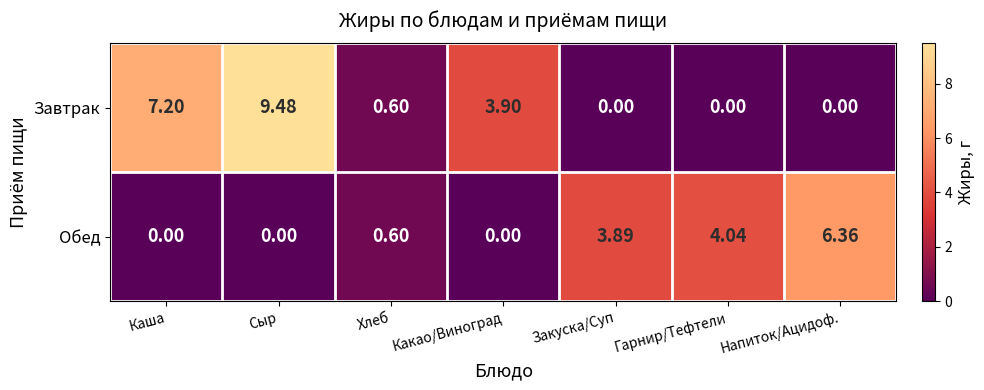

Between Закуска/Суп and Гарнир/Тефтели, which series saw the biggest shift?

Обед